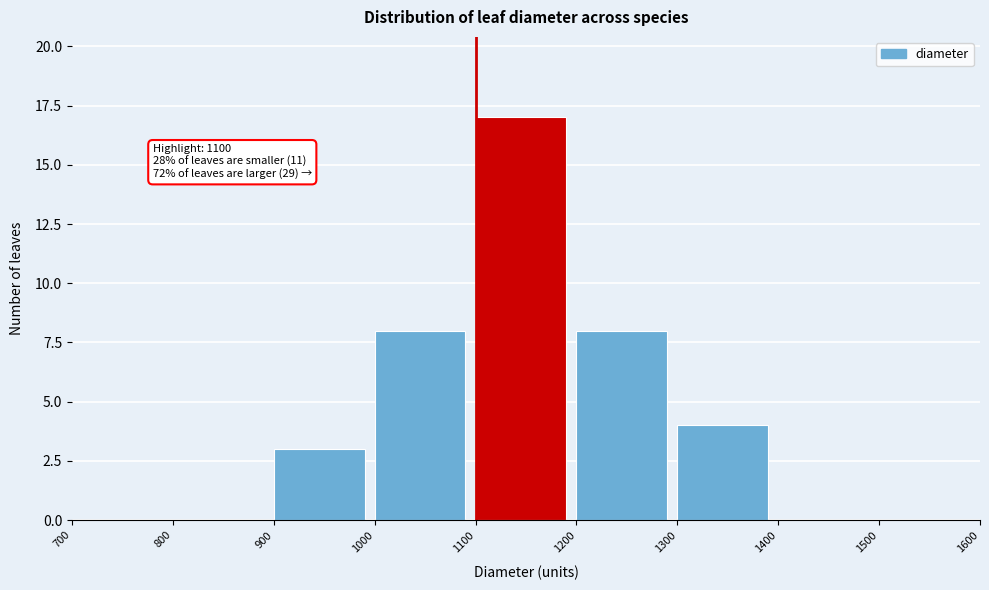

Which range on the x-axis has the tallest bar?

1100 to 1200